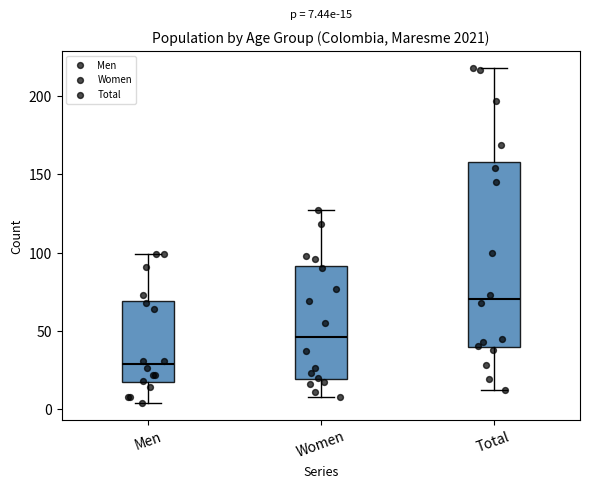

Which box's median line is the lowest?

Men